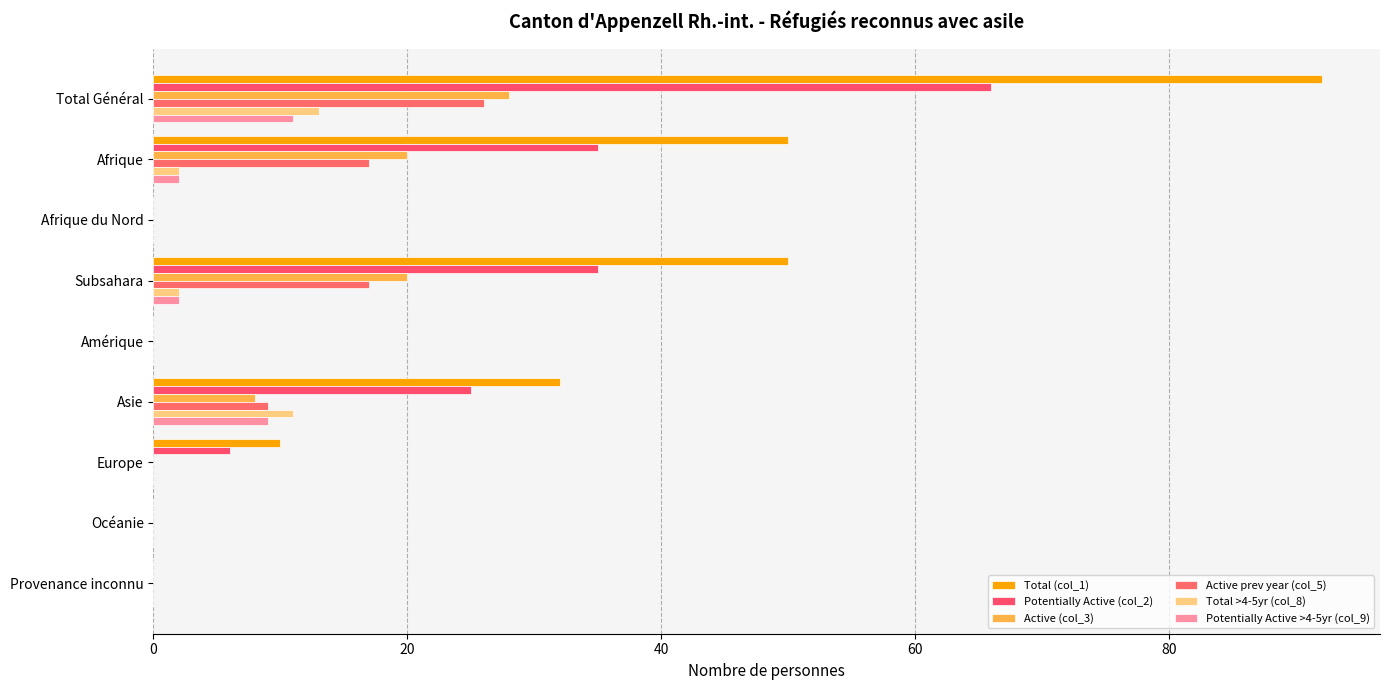

How many categories are shown in the chart?

9